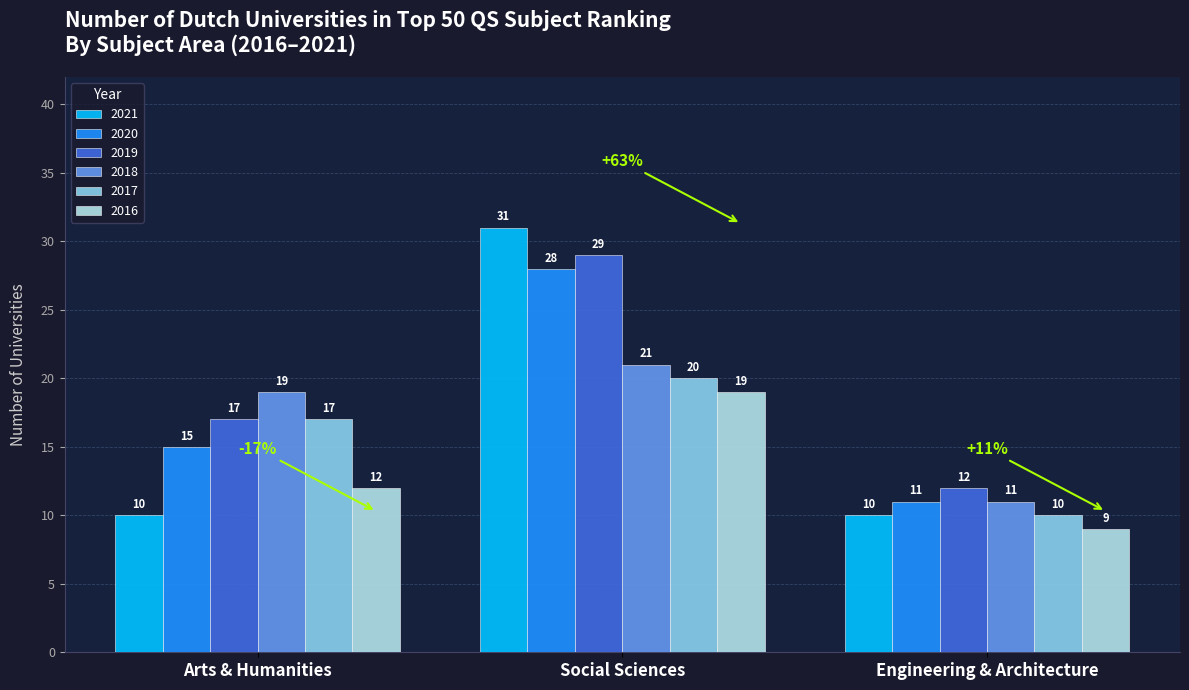

What value does the 2017 series have at Social Sciences, to the nearest 10?

20